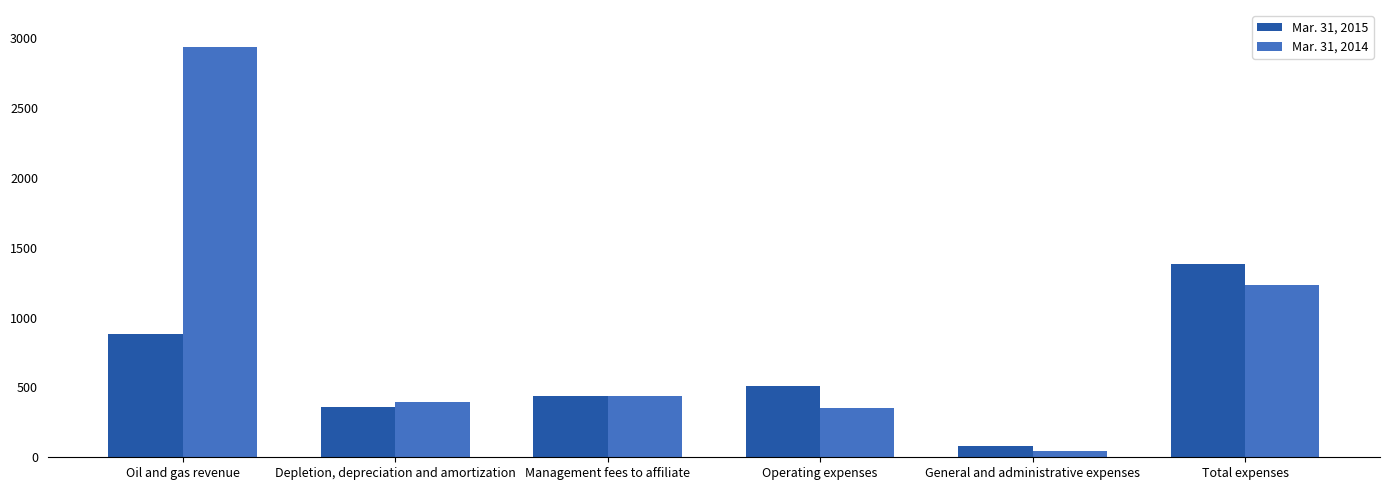

At how many categories does at least one series exceed 2636?

1